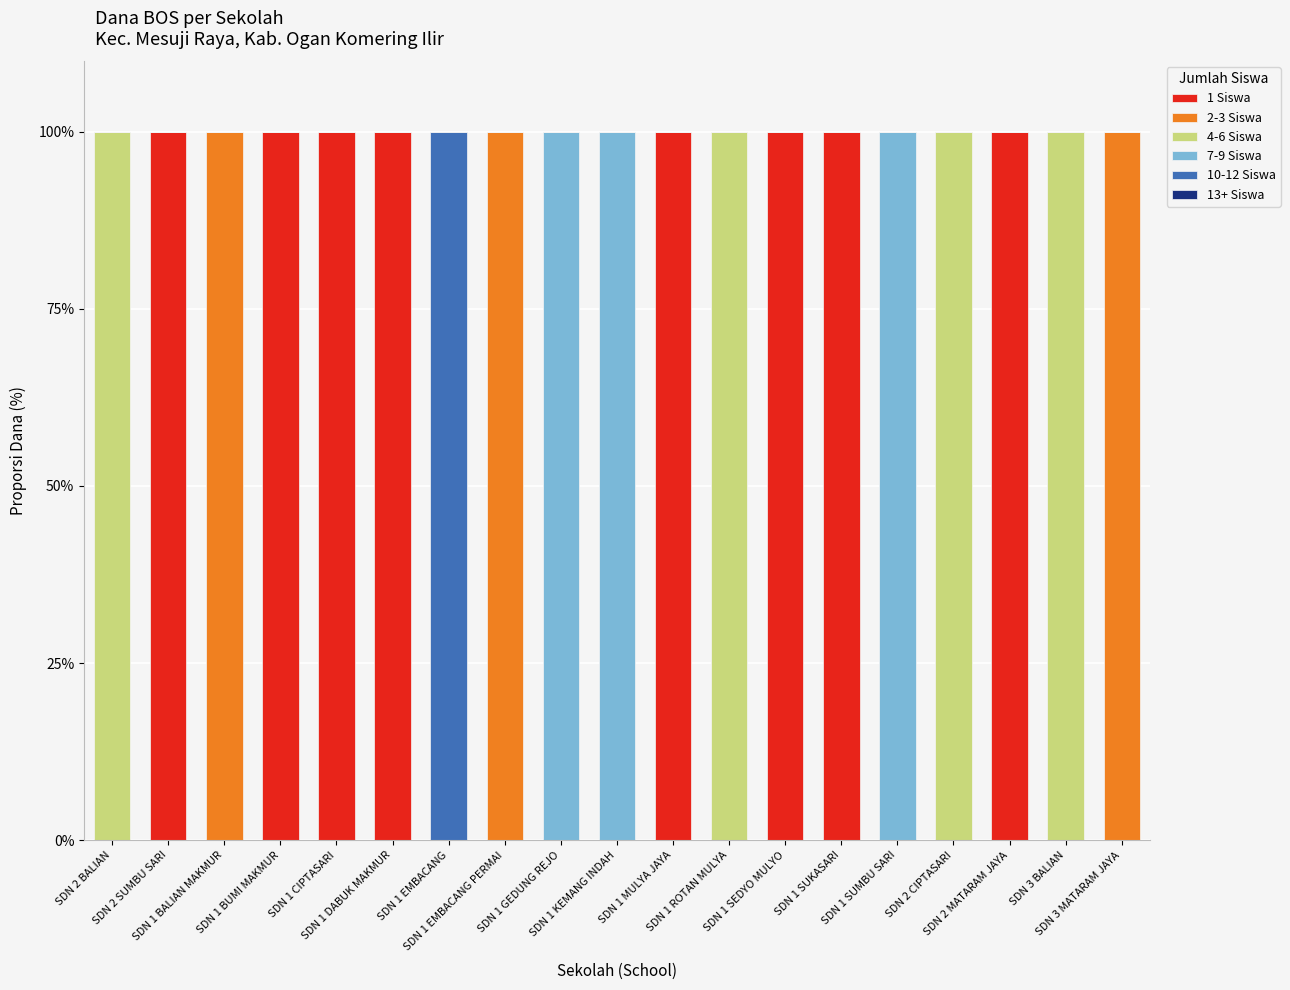

List the labels in order of 2-3 Siswa value, largest first.

SDN 1 BALIAN MAKMUR, SDN 1 EMBACANG PERMAI, SDN 3 MATARAM JAYA, SDN 2 BALIAN, SDN 2 SUMBU SARI, SDN 1 BUMI MAKMUR, SDN 1 CIPTASARI, SDN 1 DABUK MAKMUR, SDN 1 EMBACANG, SDN 1 GEDUNG REJO, SDN 1 KEMANG INDAH, SDN 1 MULYA JAYA, SDN 1 ROTAN MULYA, SDN 1 SEDYO MULYO, SDN 1 SUKASARI, SDN 1 SUMBU SARI, SDN 2 CIPTASARI, SDN 2 MATARAM JAYA, SDN 3 BALIAN